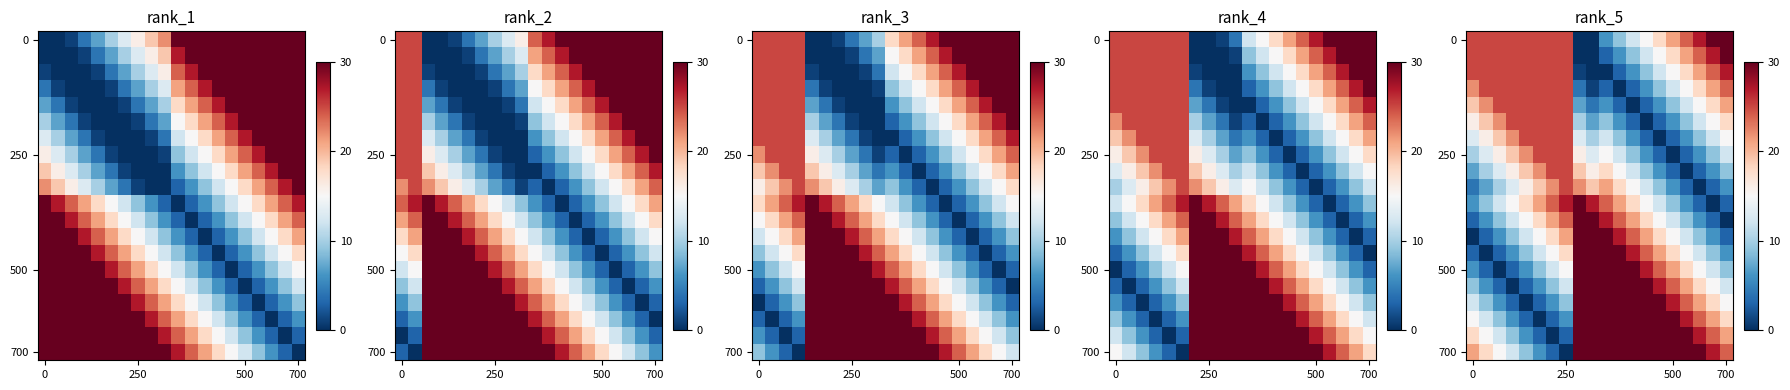

What is the spread (max minus min) of values at 18?

30